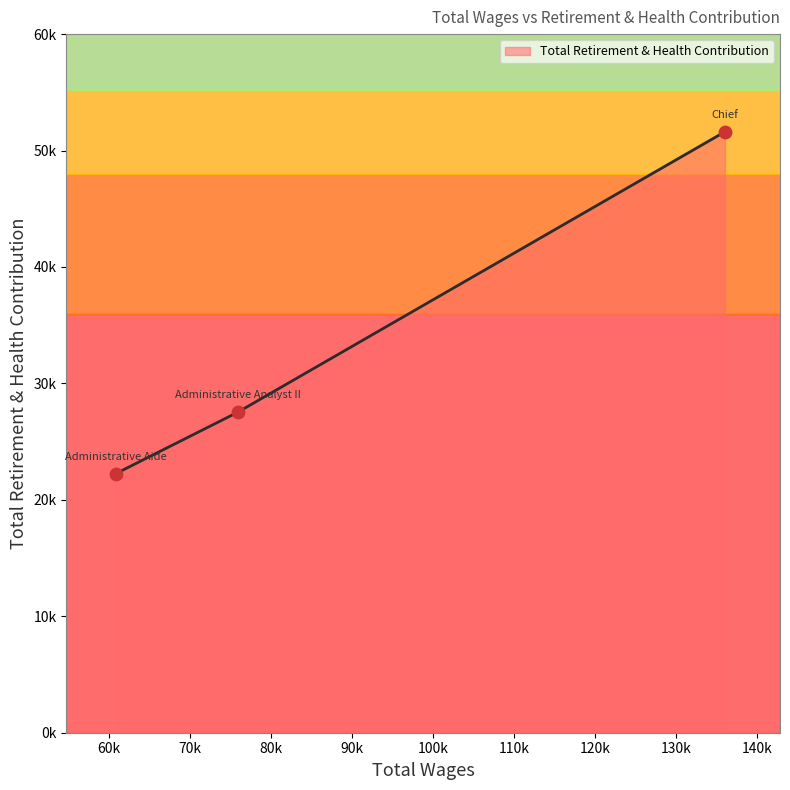

Does the chart have visible grid lines?

No